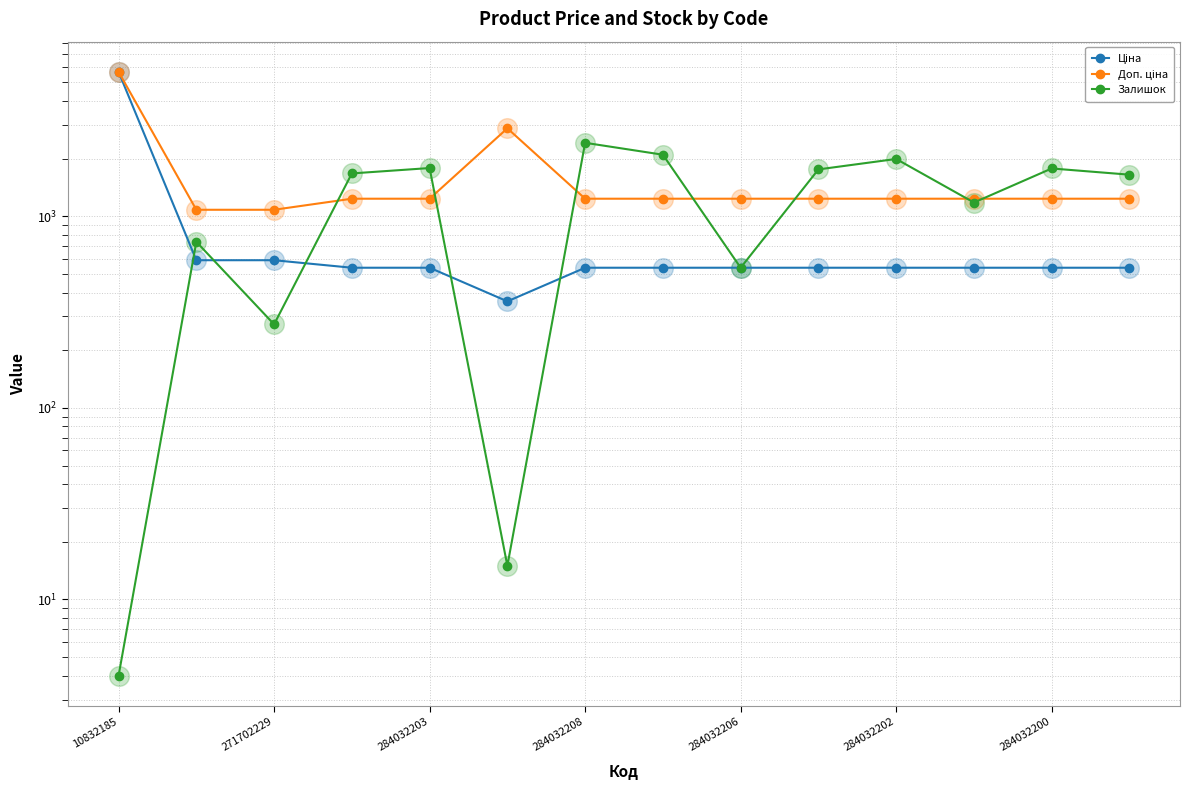

At how many categories does at least one series exceed 52?

14